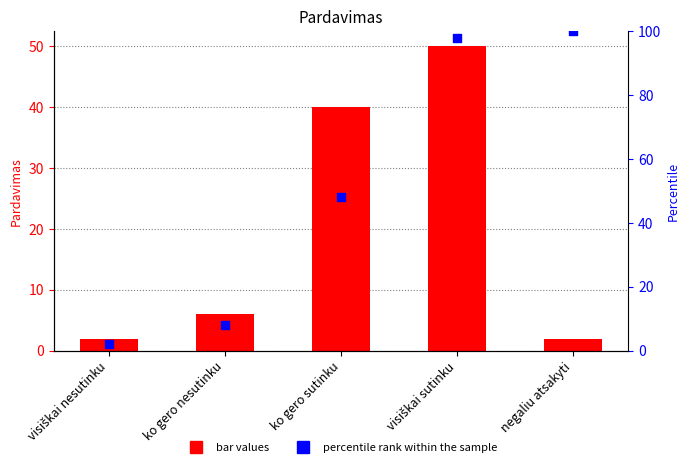

Which series has the largest total across all categories?

percentile rank within the sample